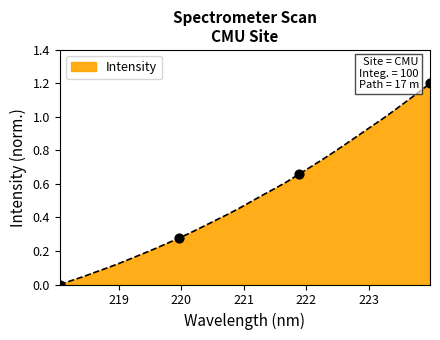

What is the maximum value shown in the chart?

1.2